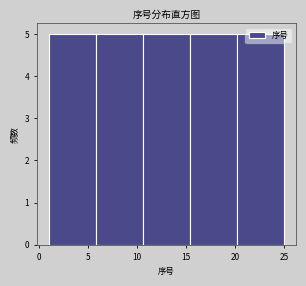

What is the height of the bar covering 10.6 to 15.4 on the x-axis? Neither the bar edges nor the heights are printed on the chart, so give them approximately, as read against the axes.

5